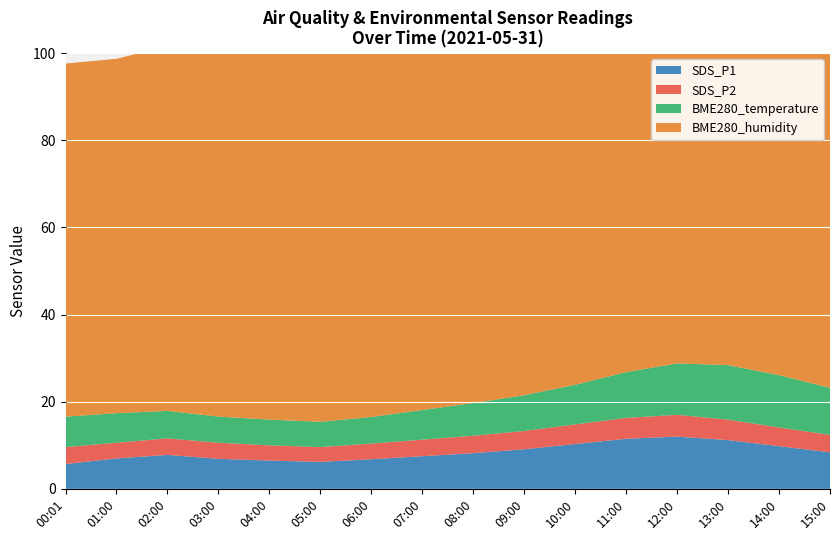

Reading left to right, list all the values displayed in this chart.

SDS_P1: 5.7	7.0	7.8	6.9	6.5	6.2	6.8	7.5	8.2	9.1	10.3	11.5	12.0	11.2	9.8	8.4
SDS_P2: 3.9	3.6	3.8	3.7	3.5	3.4	3.6	3.8	4.0	4.2	4.5	4.8	5.0	4.7	4.3	4.0
BME280_temperature: 7.0	6.8	6.3	6.0	5.9	5.8	6.1	6.8	7.5	8.2	9.1	10.5	11.8	12.5	12.0	10.8
BME280_humidity: 81.0	81.3	83.8	85.9	87.5	88.0	87.2	85.5	83.0	80.5	78.2	76.5	75.8	76.2	77.5	79.0